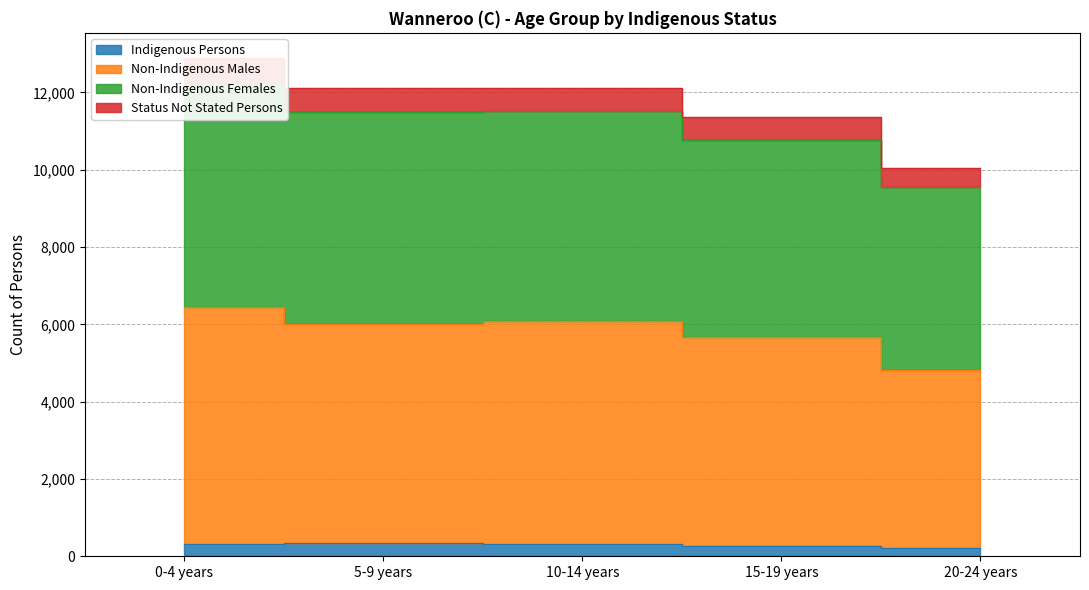

What is the label of the 1st point from the right?

20-24 years